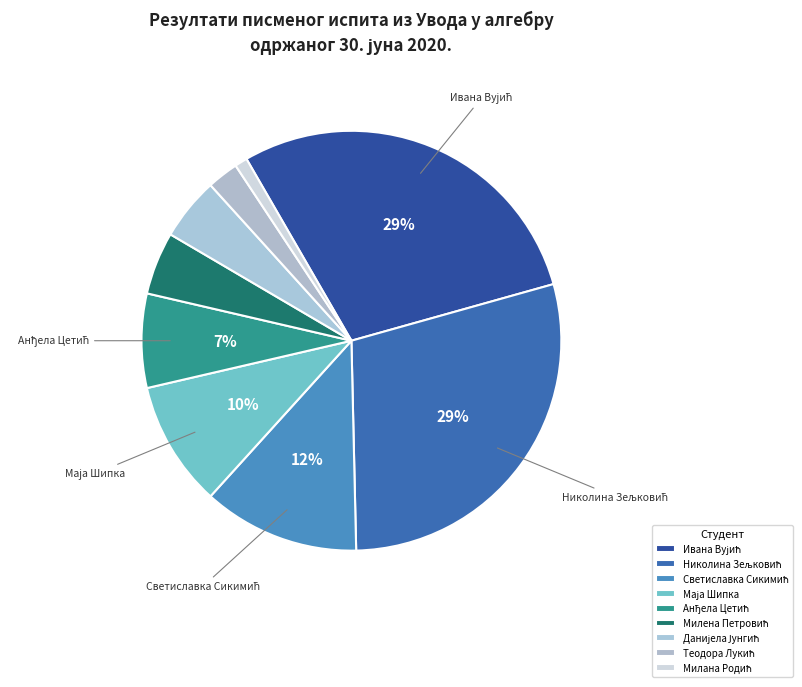

Is it true that Николина Зељковић is 29% of the pie?

True